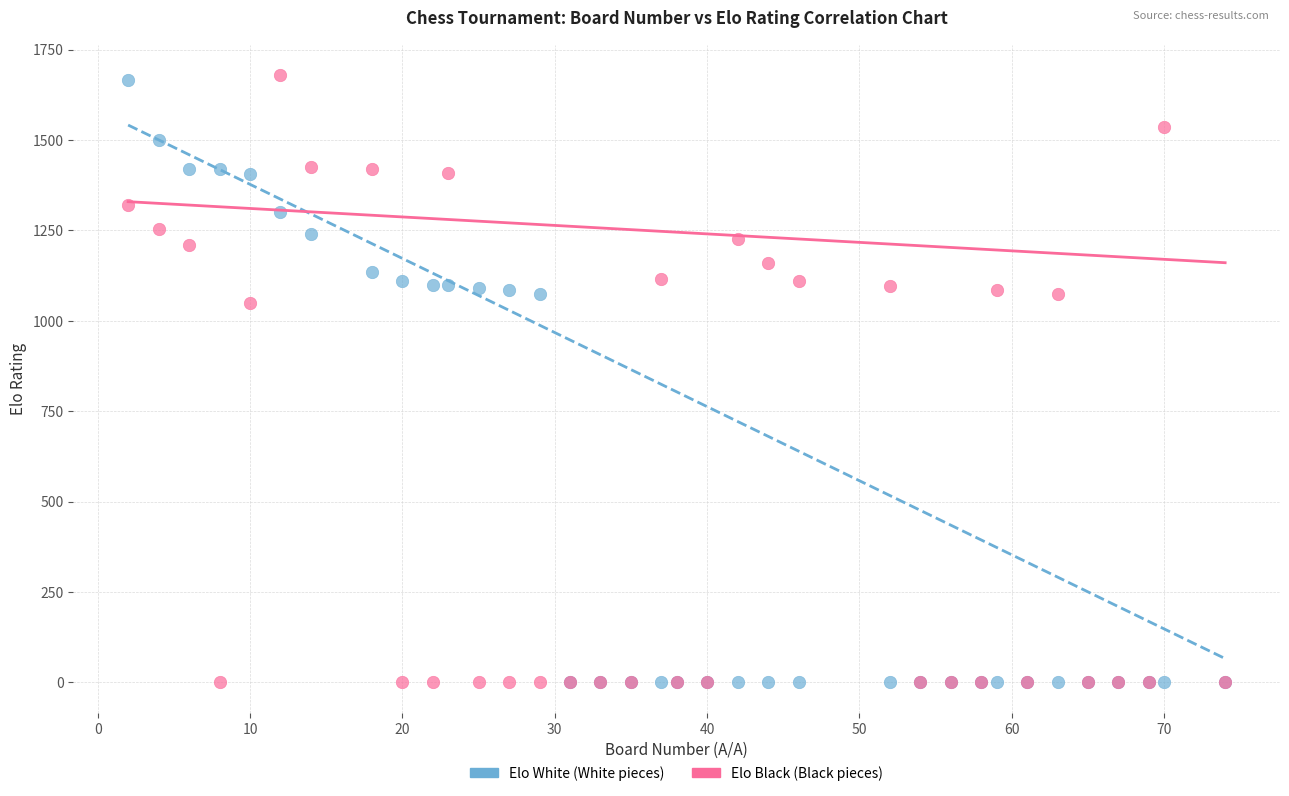

Across all series, what Y value is closest to 840?

1050